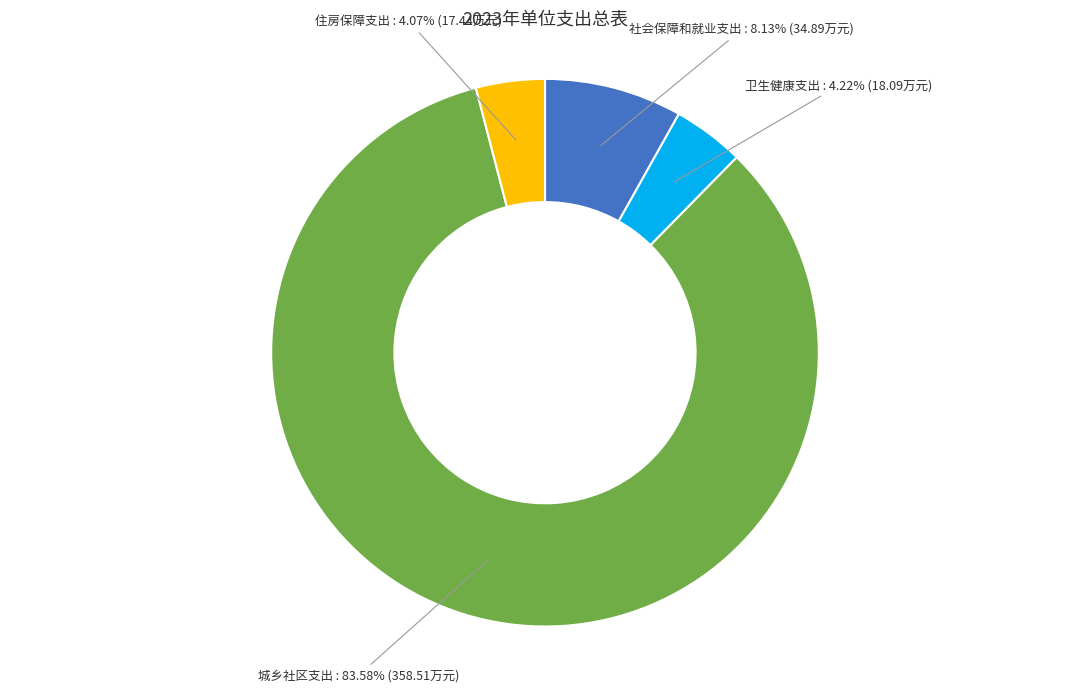

To the nearest percent, what is the difference between the largest and smallest slice percentages?

80%